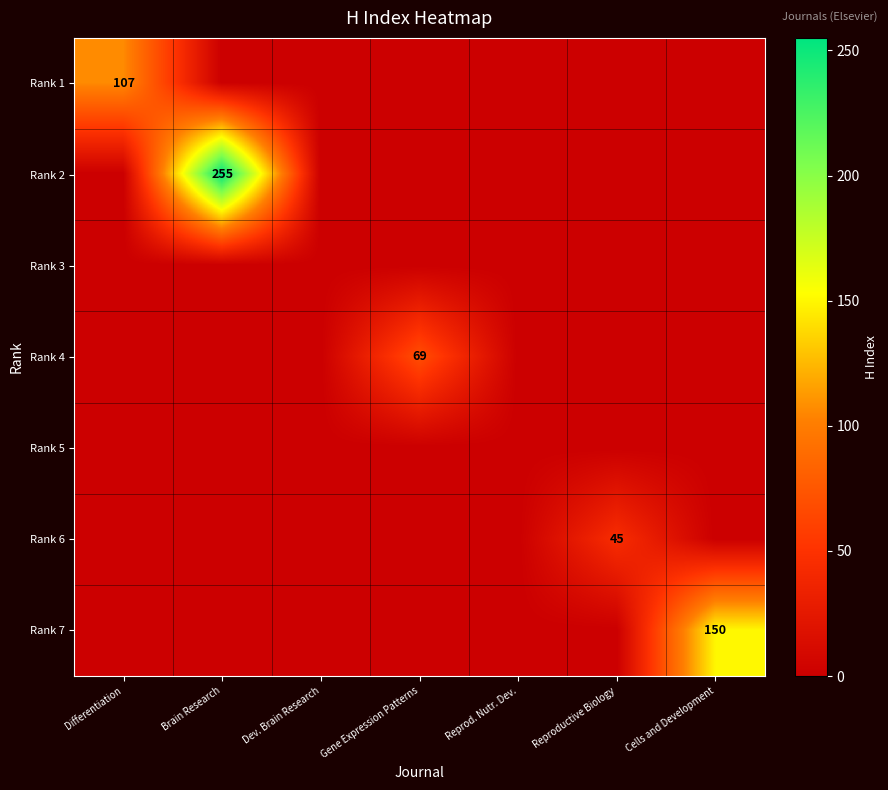

At Brain Research, list the series in order from largest to smallest.

Rank 2, Rank 1, Rank 3, Rank 4, Rank 5, Rank 6, Rank 7